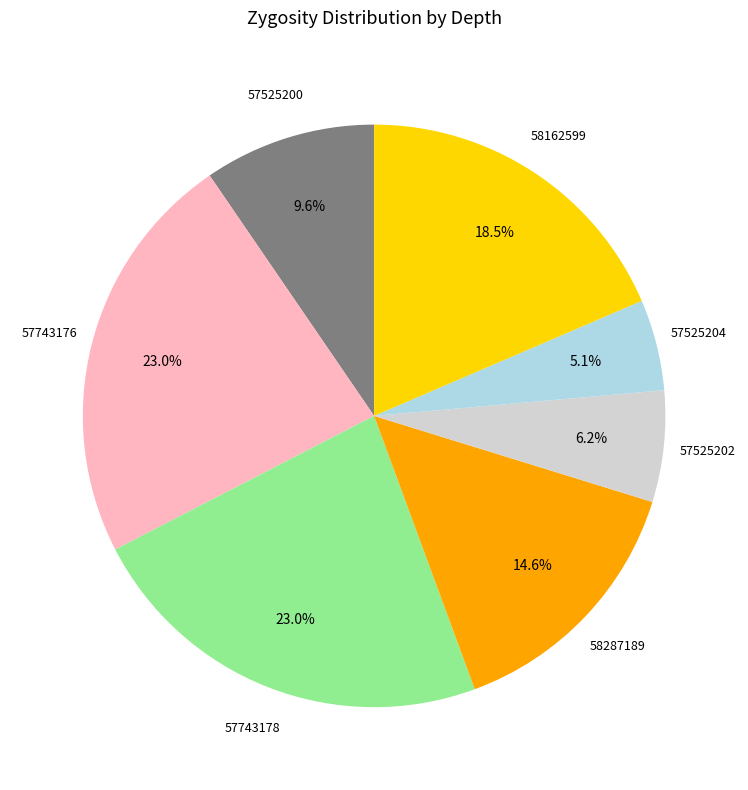

Is there a majority slice in this chart?

No